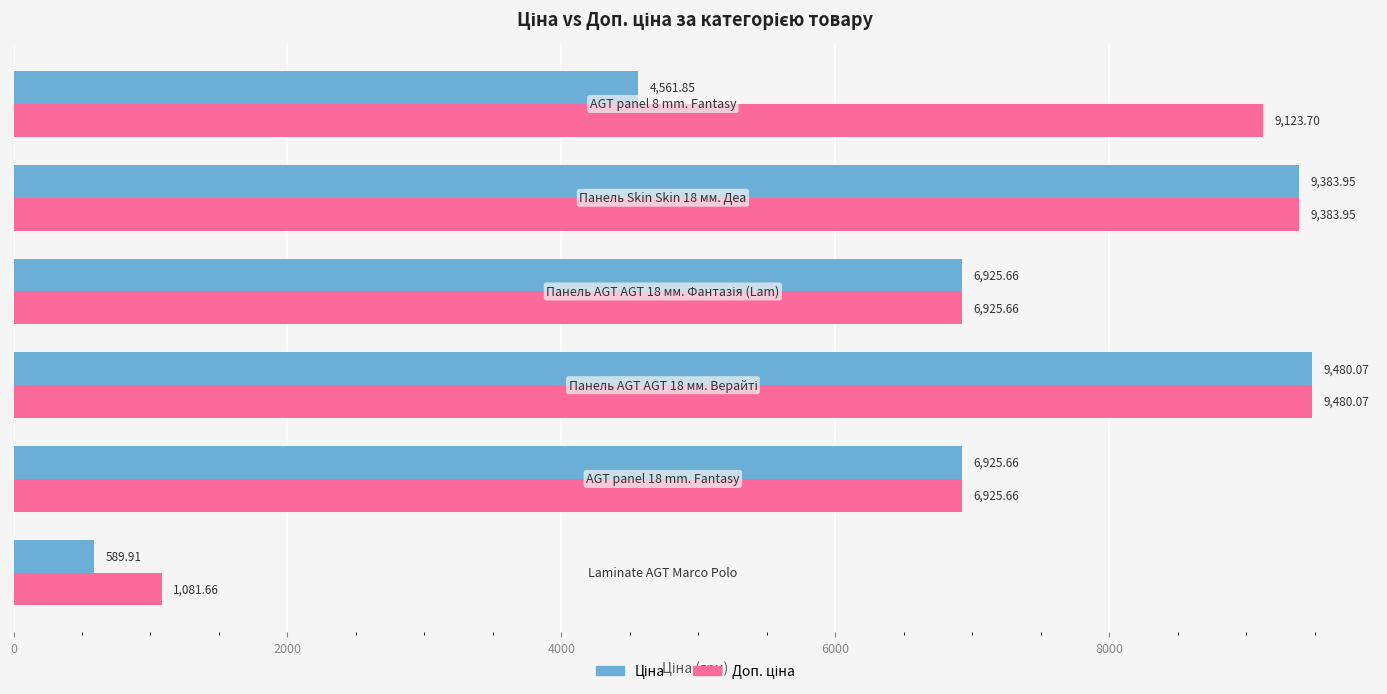

At how many categories does at least one series exceed 1506?

5